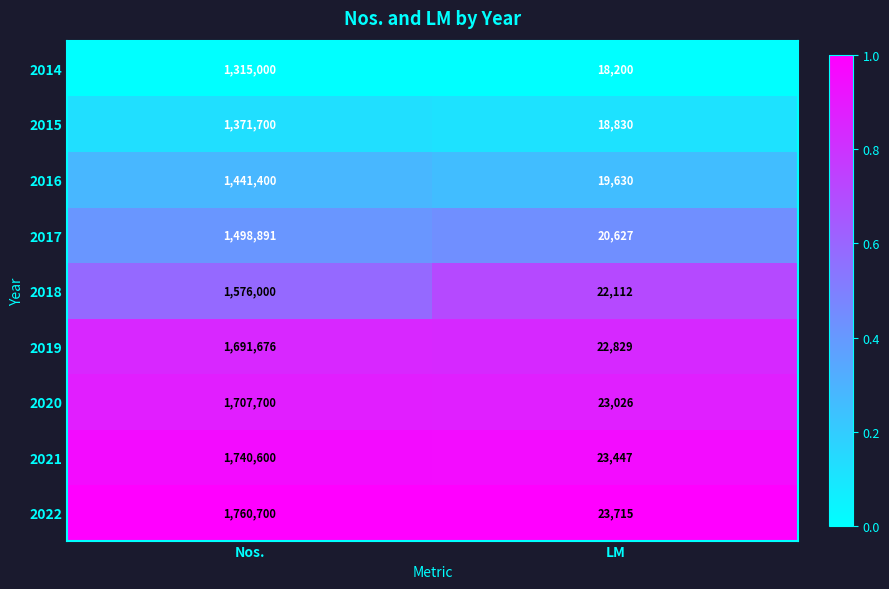

What is the average value of the 2015 series?

695265